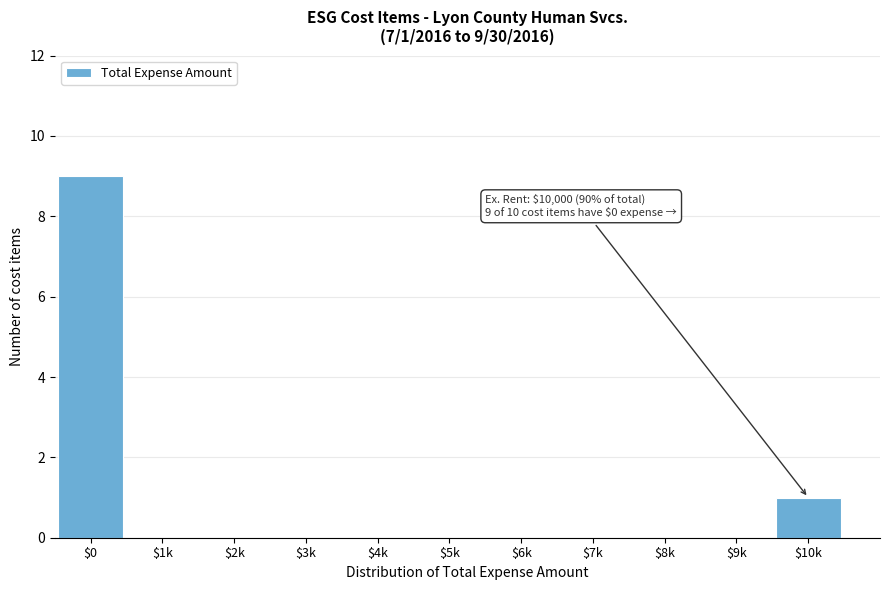

The chart shows a value of -6 at $8k. True or false?

False